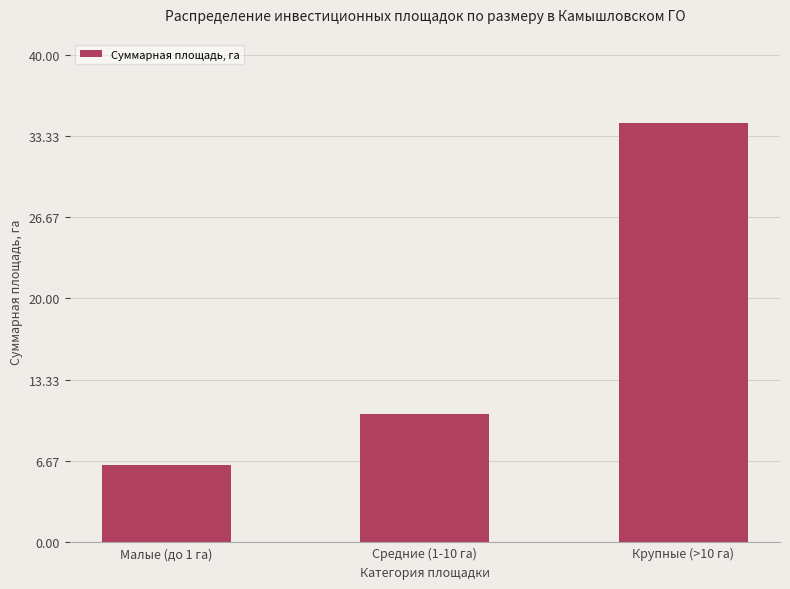

What is the sum of all values?

51.2